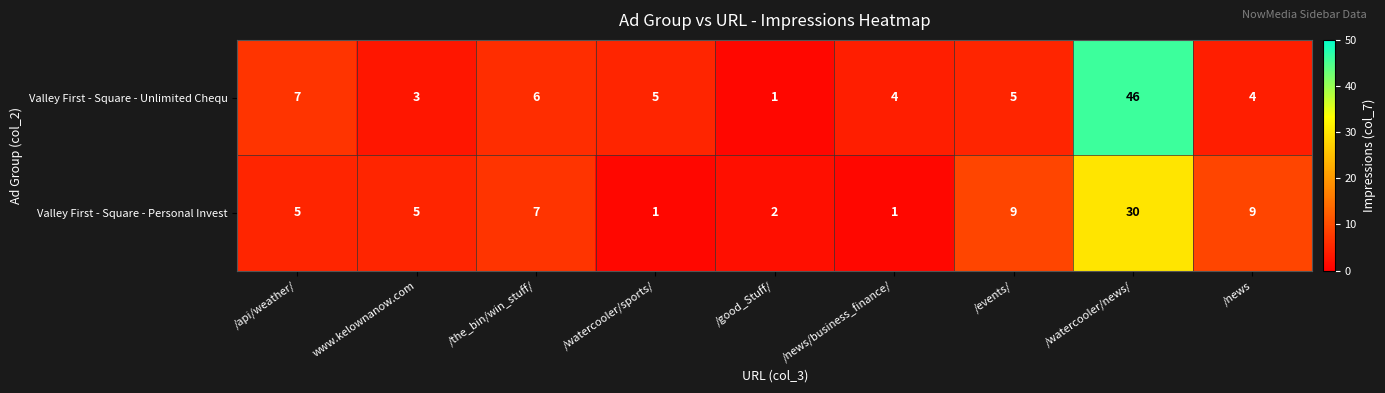

Which label corresponds to the largest value in the chart?

/watercooler/news/